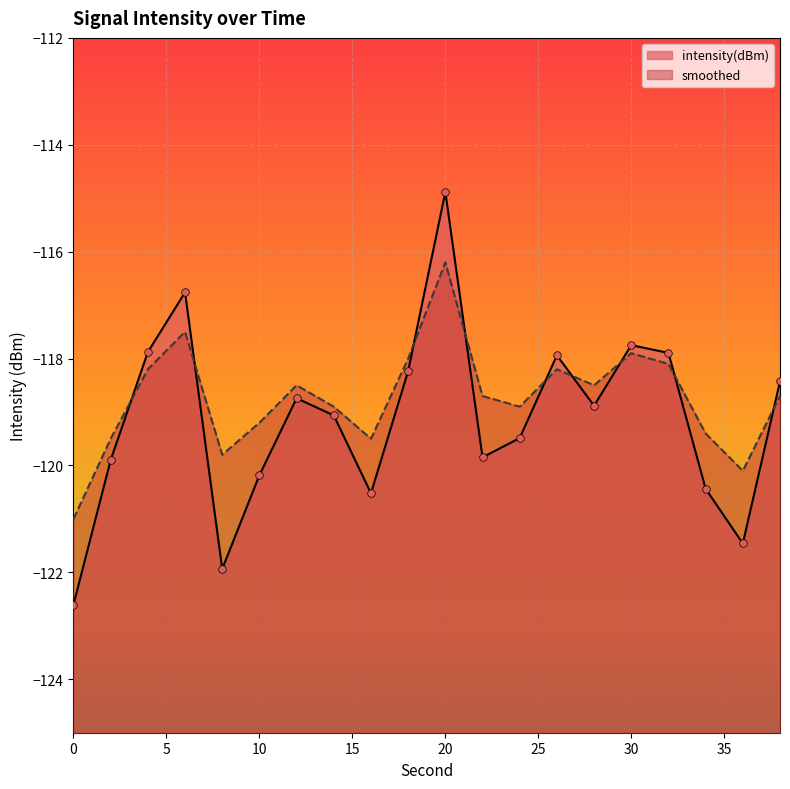

At which category is the sum across all series the highest?

20